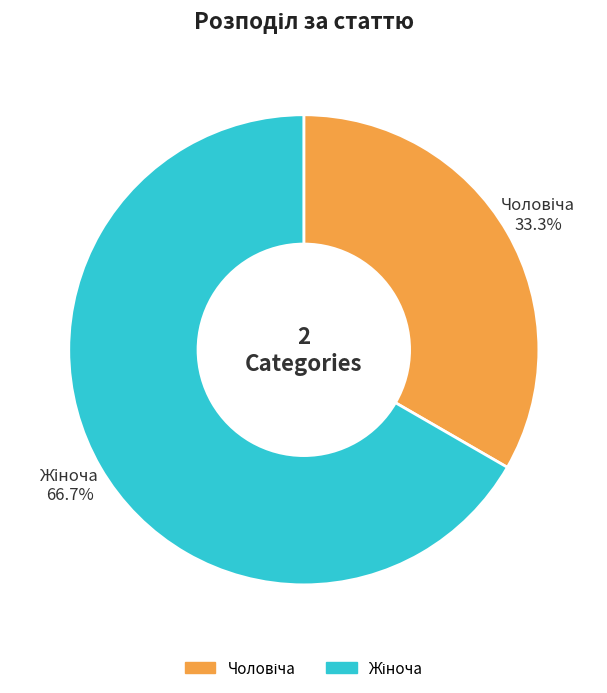

Is there a majority slice in this chart?

Yes